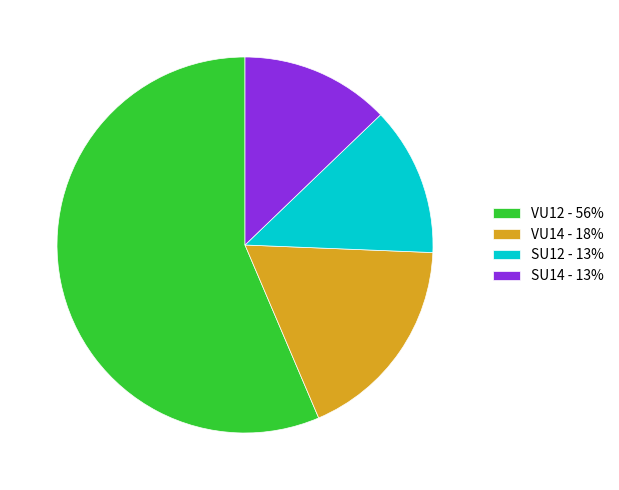

Approximately how many times larger is the value at VU12 - 56% compared to SU14 - 13%?

4.4